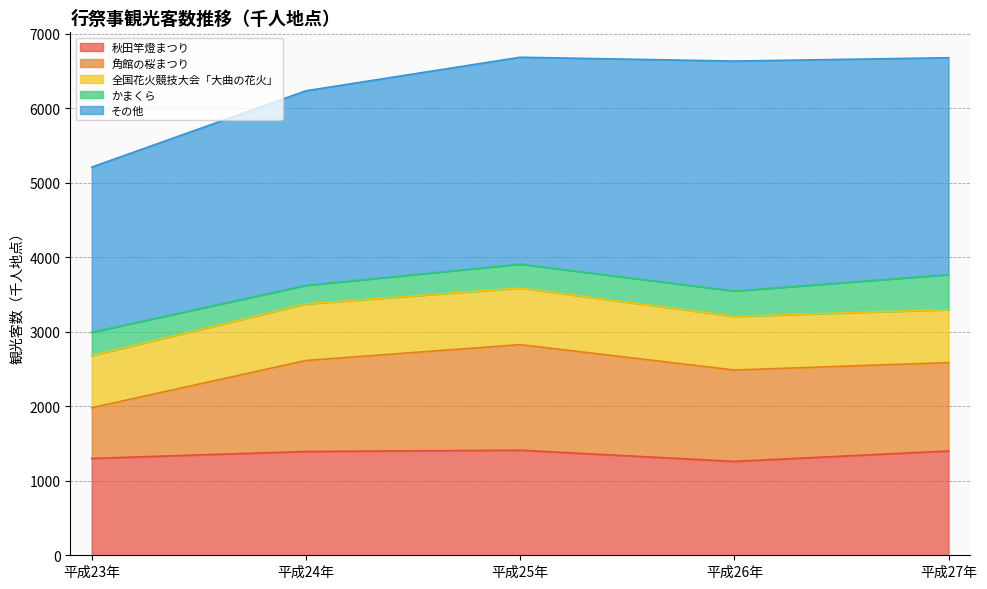

List the labels in order of 全国花火競技大会「大曲の花火」 value, smallest first.

平成23年, 平成27年, 平成26年, 平成24年, 平成25年